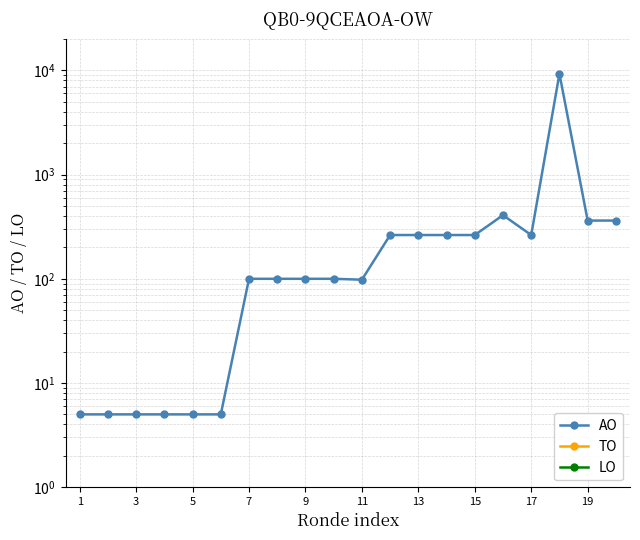

What is the spread (max minus min) of values at 19?

100